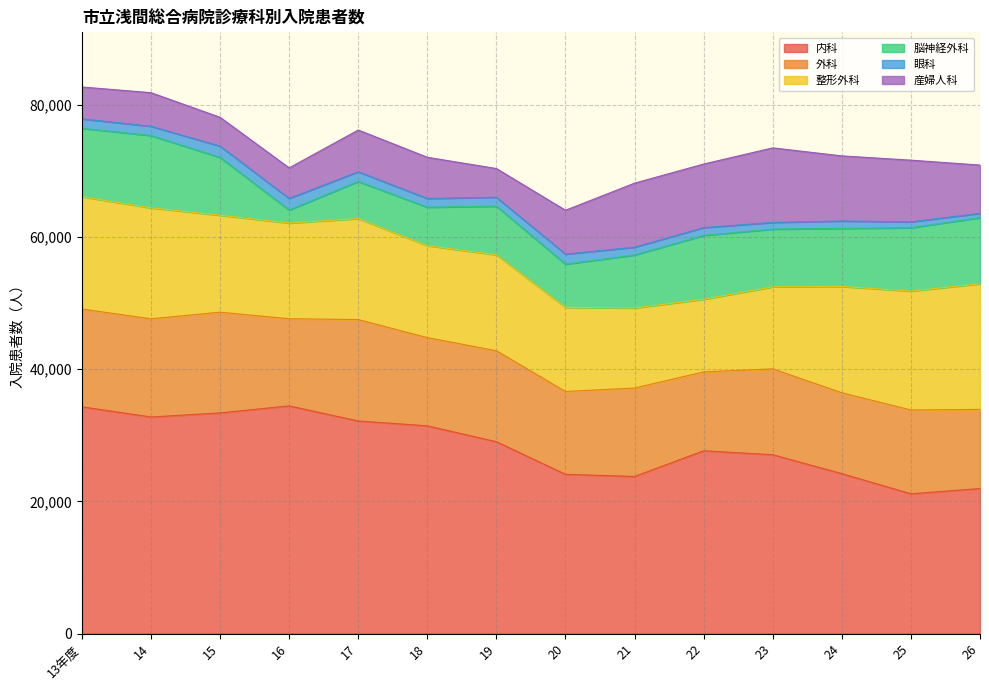

Which series has the largest total across all categories?

内科